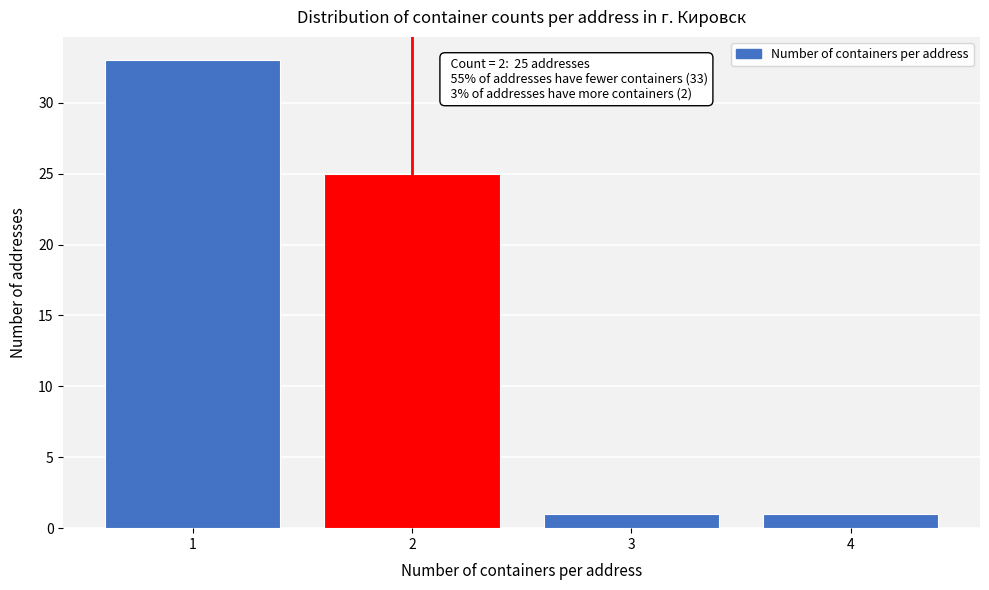

Reading left to right, list all the values displayed in this chart.

1=33	2=25	3=1	4=1